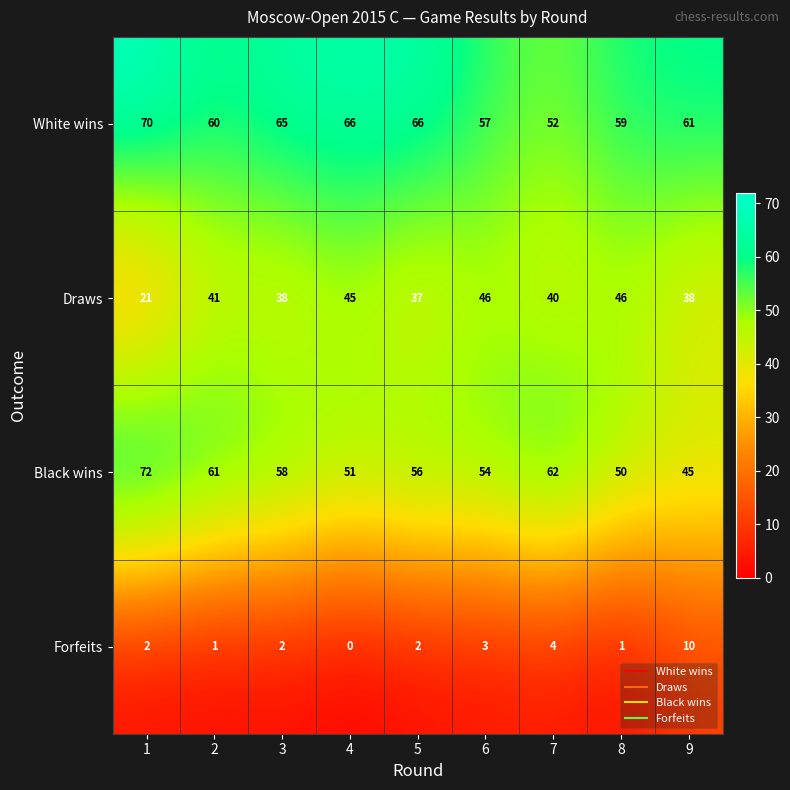

The Black wins series shows 29 at 8. True or false?

False